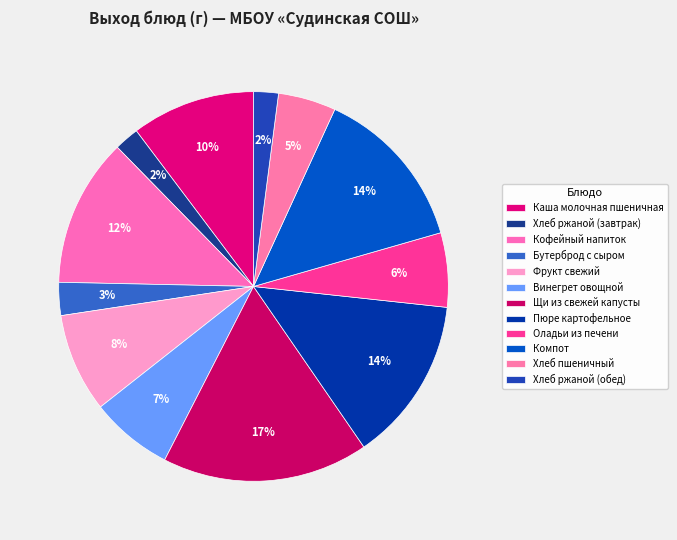

What percentage is the Фрукт свежий slice, to the nearest percent?

8%